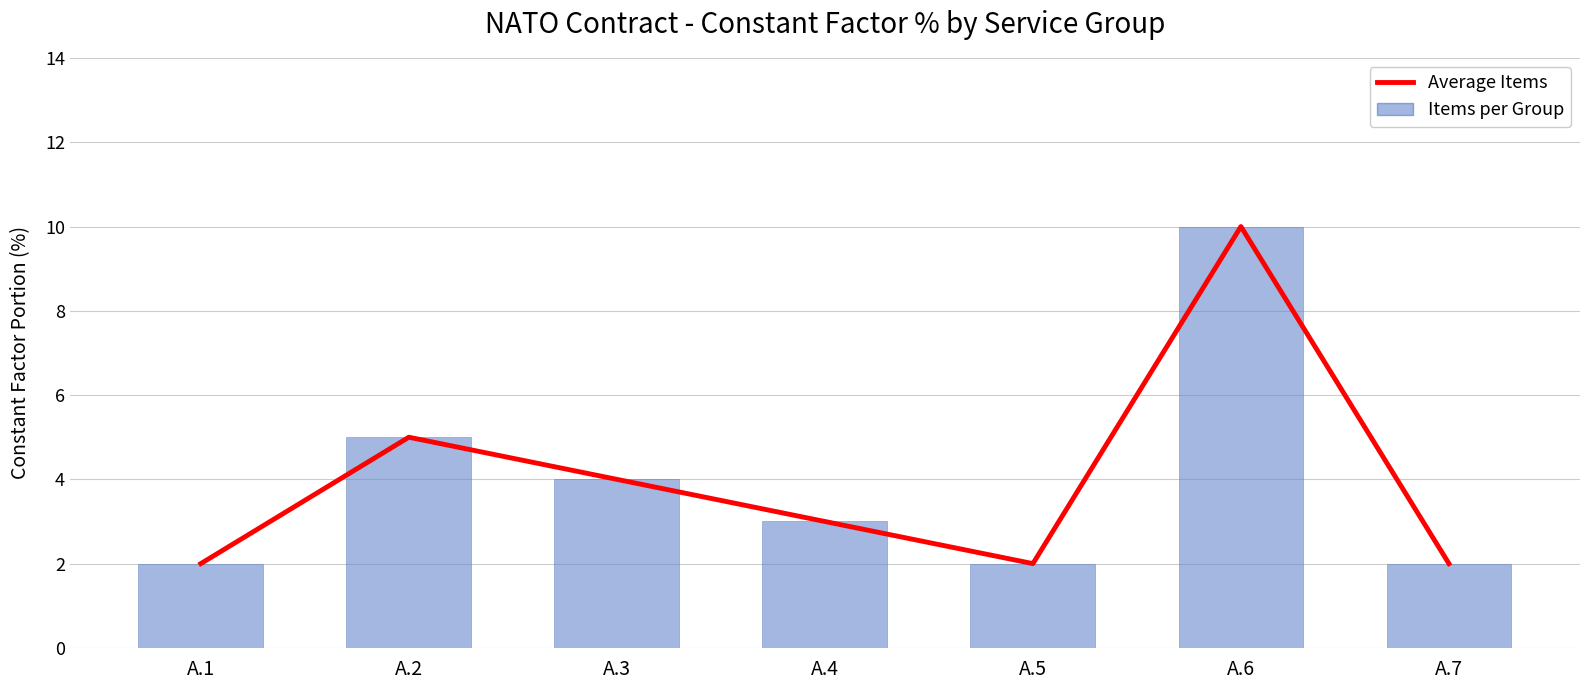

How many groups of bars are there?

7